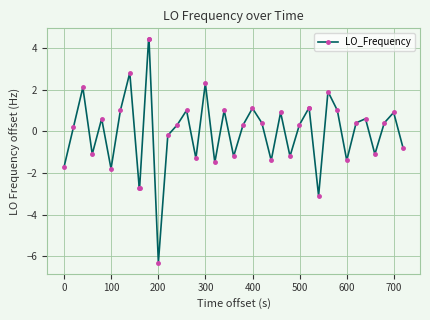

What is the maximum value shown in the chart?

4.4